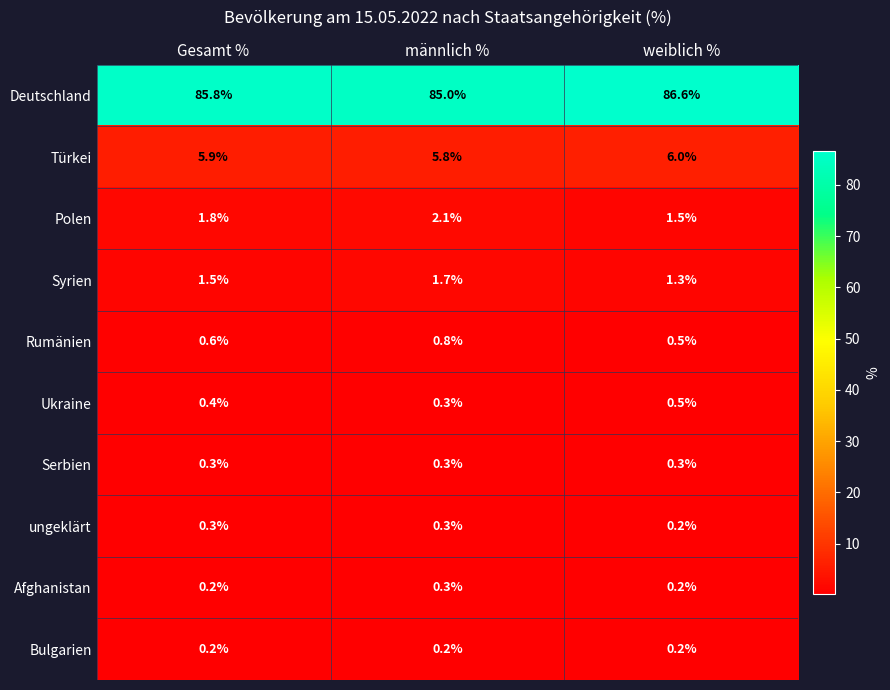

At how many categories does at least one series exceed 50?

3